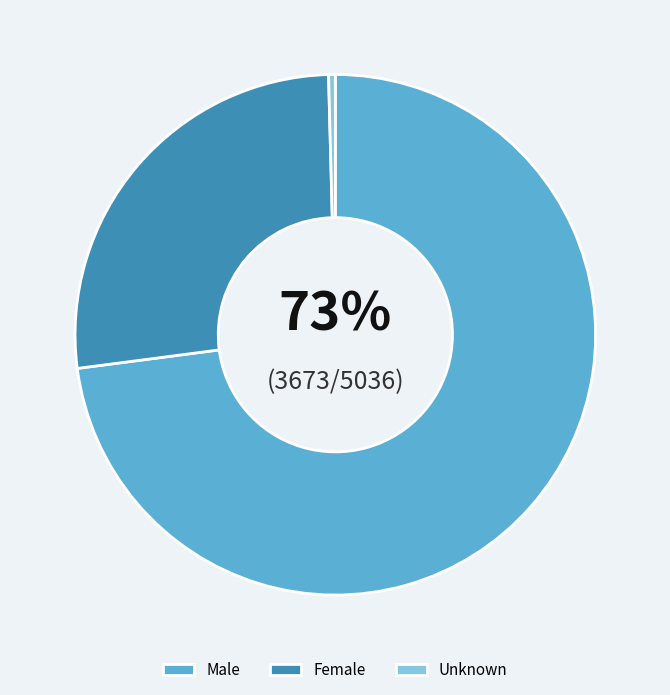

Between Unknown and Female, which is larger?

Female